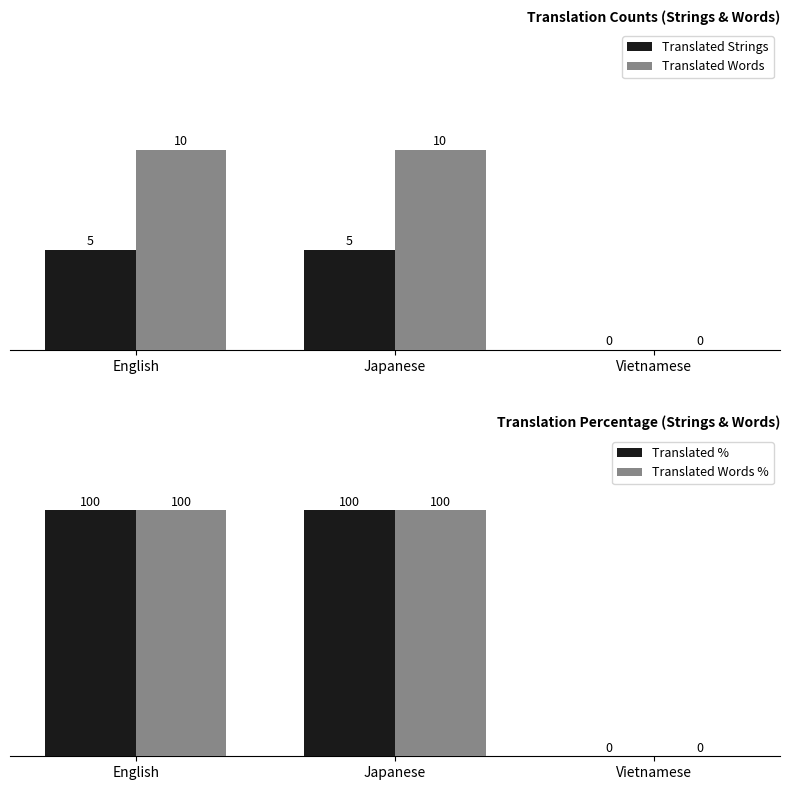

What is the label of the 1st bar from the left?

English